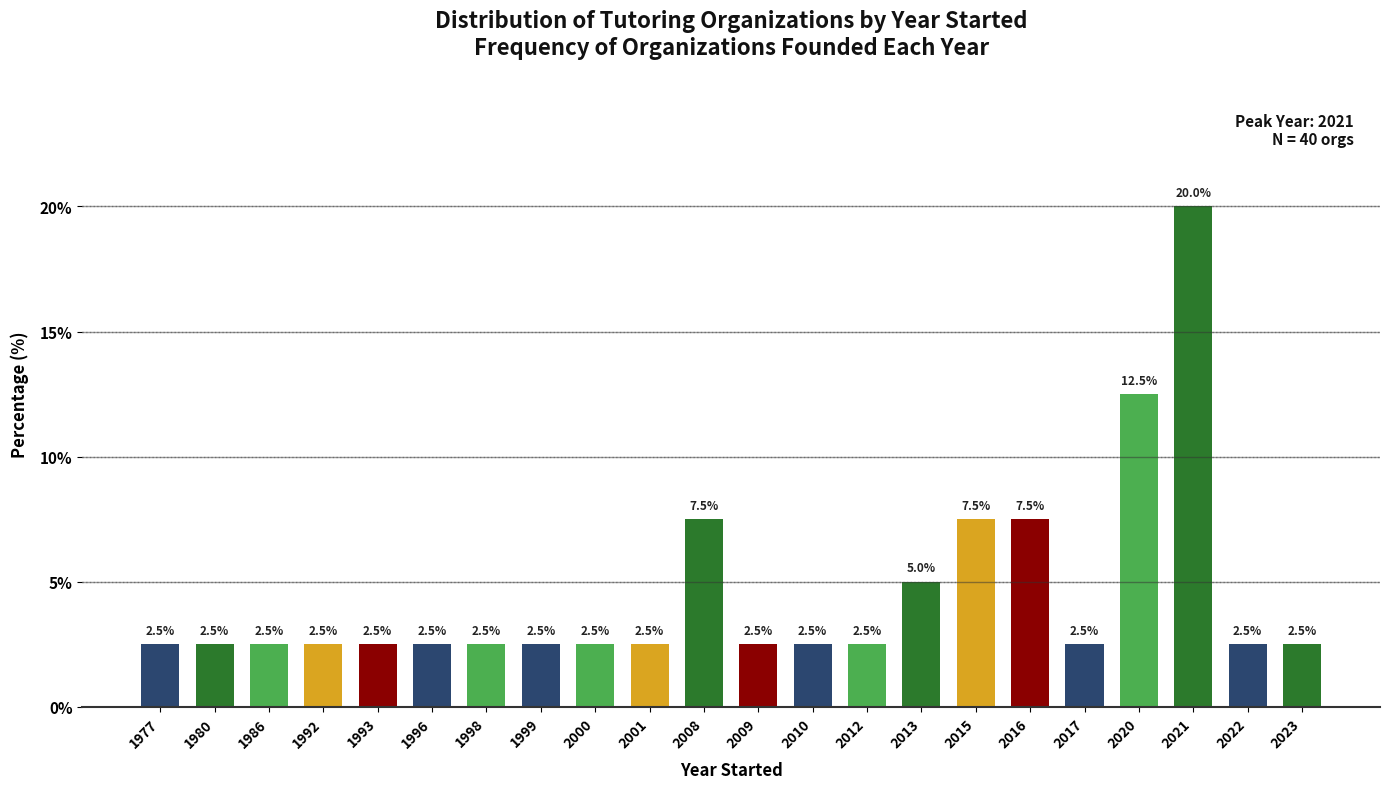

Reading left to right, list all the values displayed in this chart.

2.5	2.5	2.5	2.5	2.5	2.5	2.5	2.5	2.5	2.5	7.5	2.5	2.5	2.5	5.0	7.5	7.5	2.5	12.5	20.0	2.5	2.5